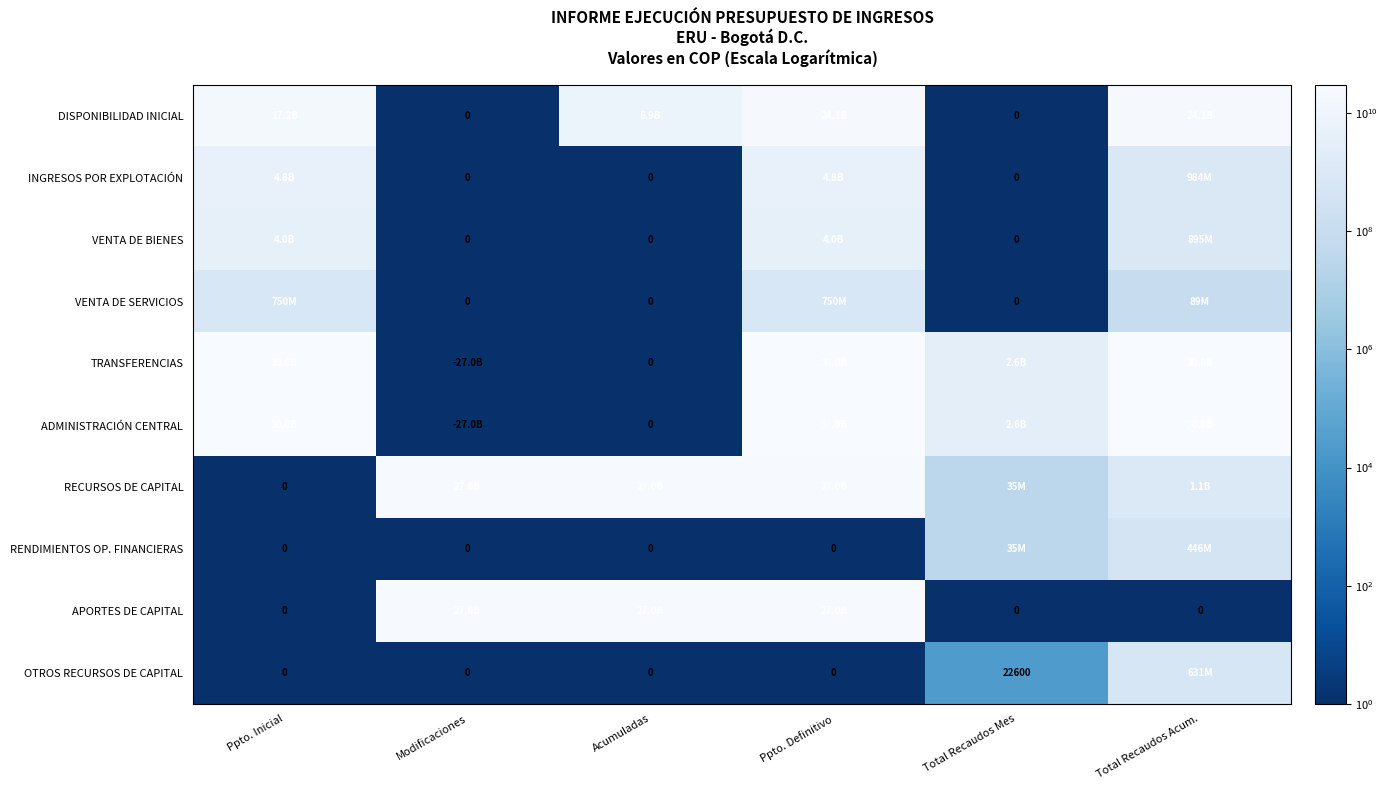

True or false: TRANSFERENCIAS has a value of 2610000000 at Total Recaudos Mes.

True